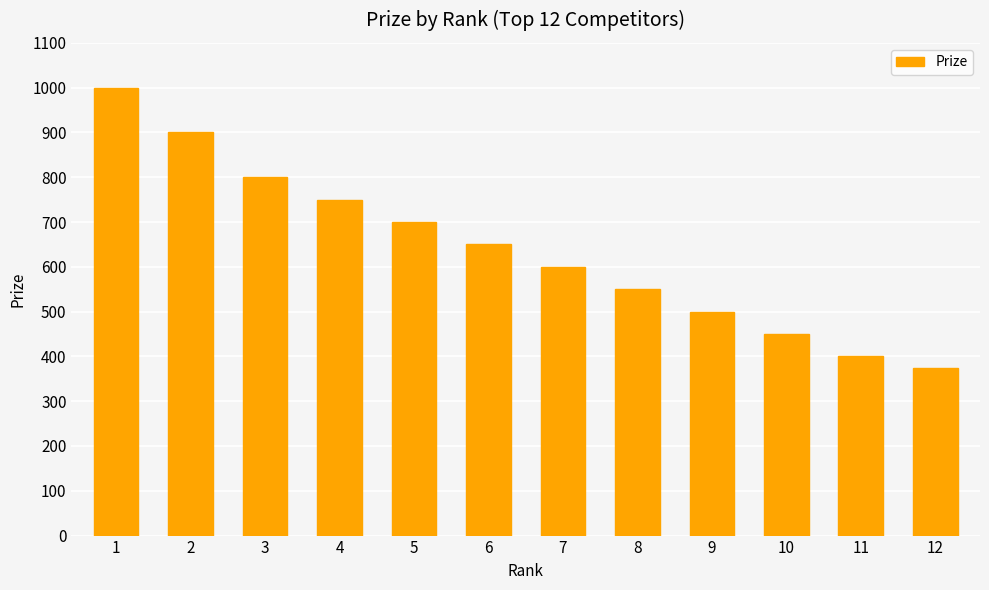

Which category has the lowest value across all series?

12